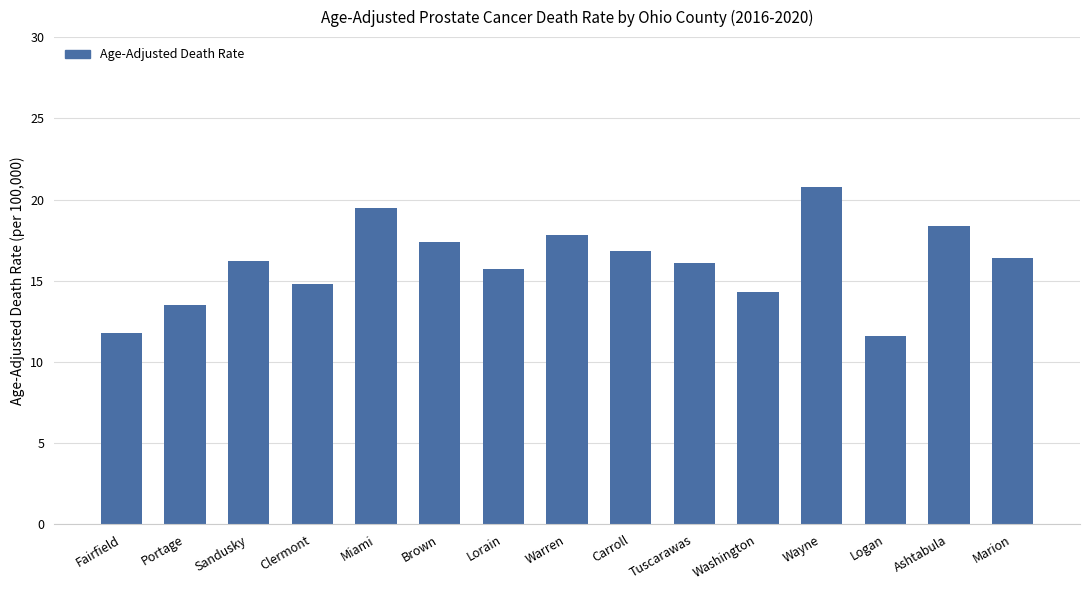

What position from the right is Fairfield?

15